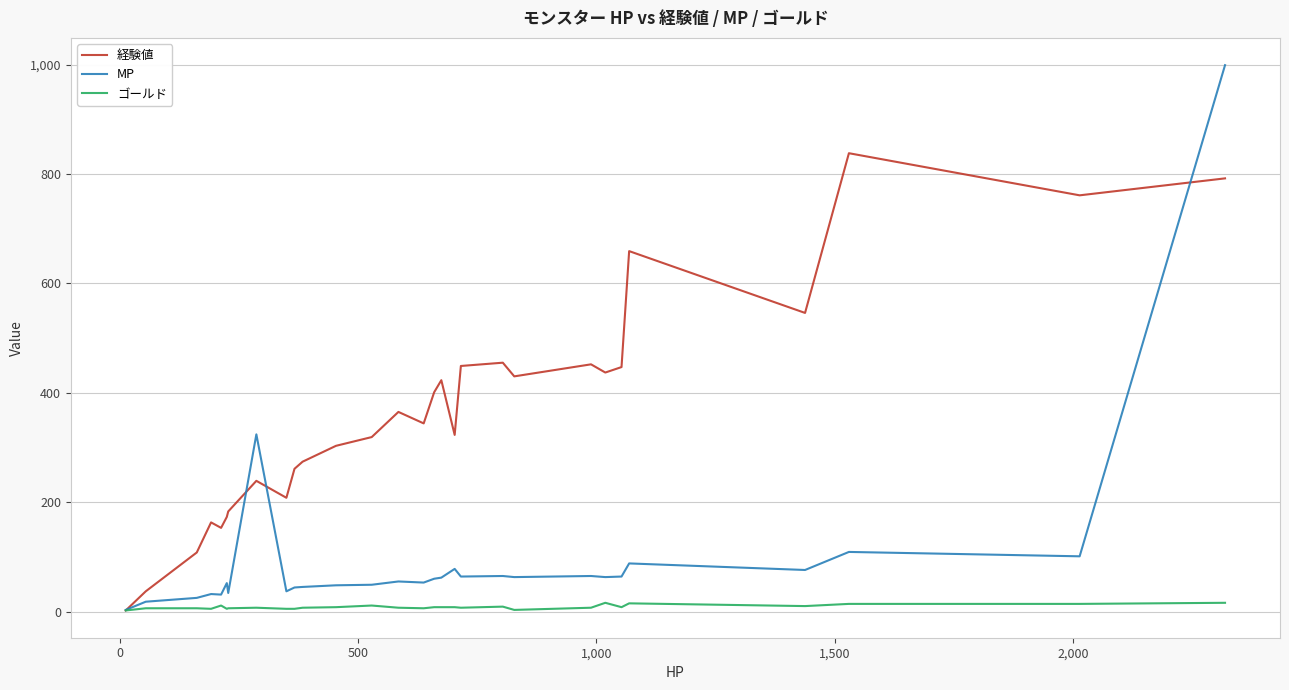

What is the maximum value for 経験値?

838